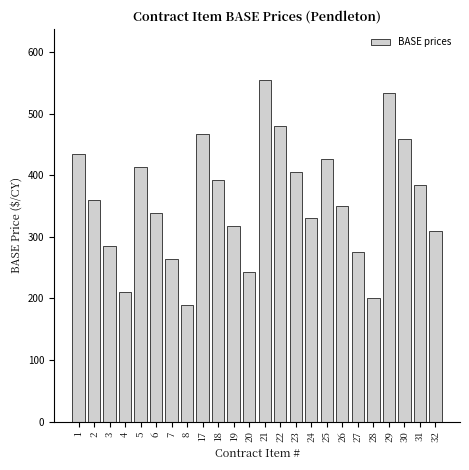

Reading left to right, what are all the values shown in this chart?

1=435.0	2=360.0	3=285.0	4=210.0	5=414.0	6=339.0	7=264.0	8=189.0	17=467.5	18=392.5	19=317.5	20=242.5	21=555.0	22=480.0	23=405.0	24=330.0	25=426.0	26=351.0	27=276.0	28=201.0	29=534.0	30=459.0	31=384.0	32=309.0